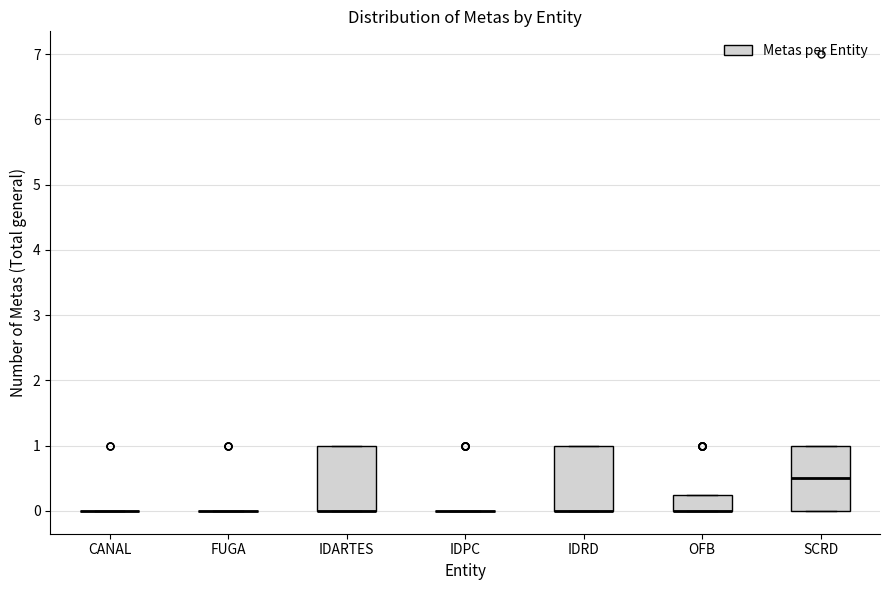

Reading left to right, transcribe this box plot: for each box, give where its median line is, the range the box spans, and where its two whiskers end, as read against the y-axis. The values are not printed on the chart, so give them approximately, as read against the axis.

CANAL: box collapsed to a line at 0.0, whiskers 0.0 to 0.0
FUGA: box collapsed to a line at 0.0, whiskers 0.0 to 0.0
IDARTES: median 0.0 (drawn on the box's lower edge), box 0.0 to 1.0, whiskers 0.0 to 1.0
IDPC: box collapsed to a line at 0.0, whiskers 0.0 to 0.0
IDRD: median 0.0 (drawn on the box's lower edge), box 0.0 to 1.0, whiskers 0.0 to 1.0
OFB: median 0.0 (drawn on the box's lower edge), box 0.0 to 0.3, whiskers 0.0 to 0.3
SCRD: median 0.5, box 0.0 to 1.0, whiskers 0.0 to 1.0